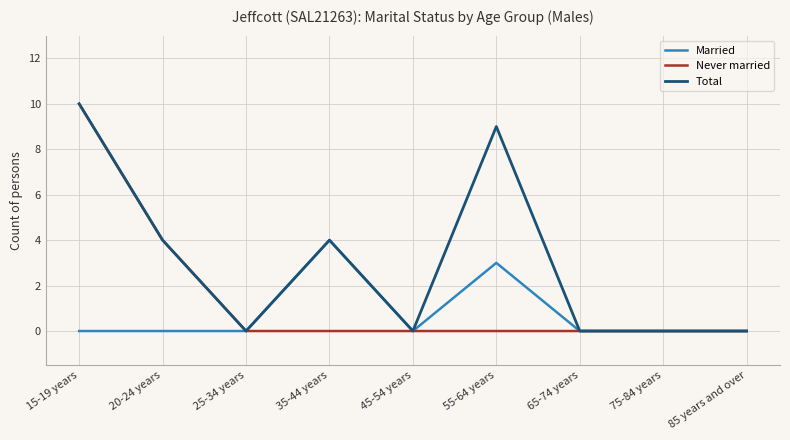

At which category is the sum across all series the highest?

15-19 years